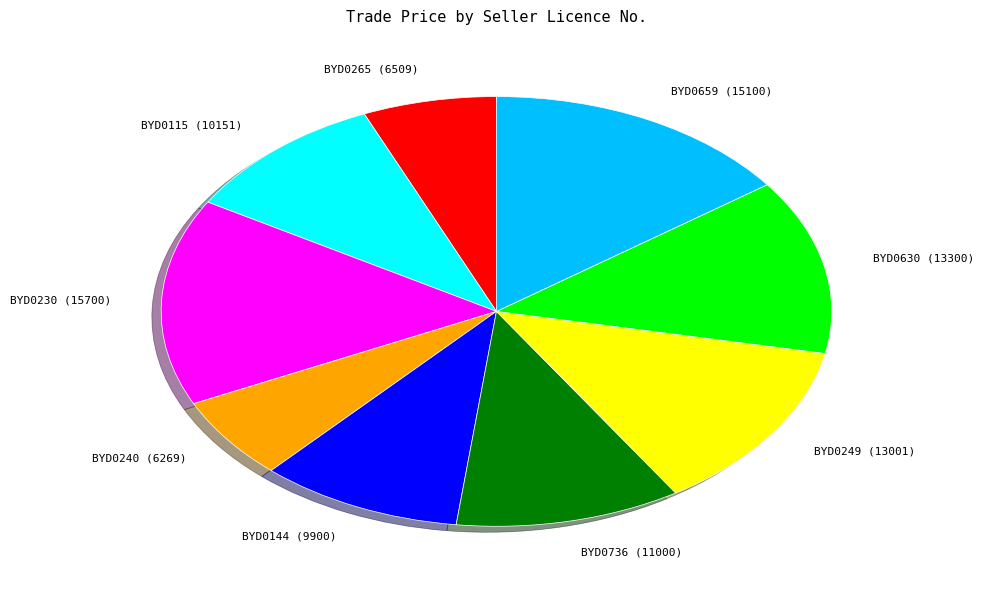

Is it true that BYD0240 is 18% of the pie?

False